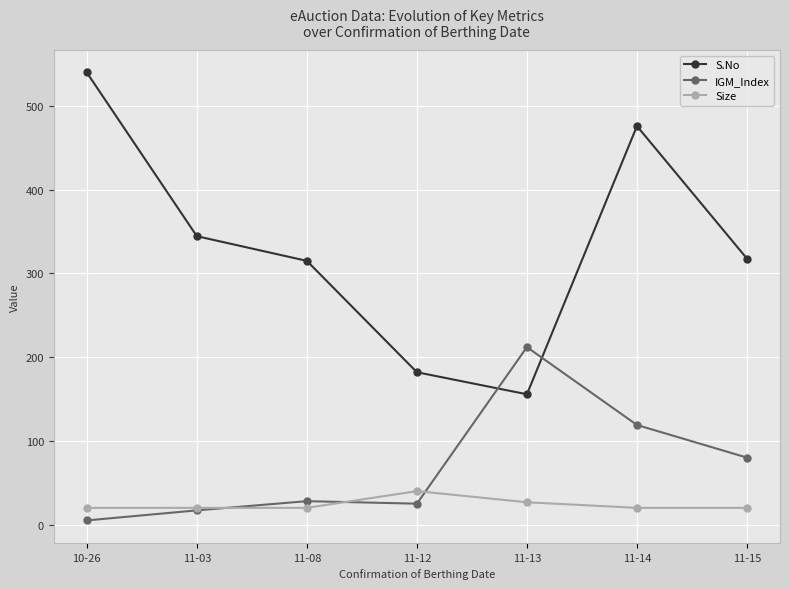

Which series has the widest spread of values?

S.No